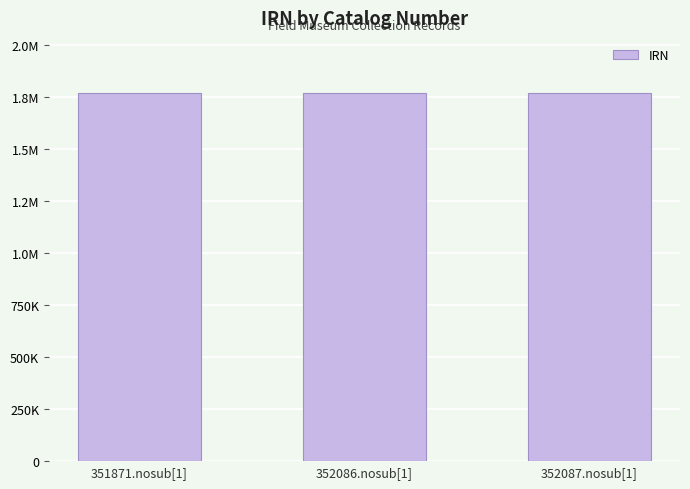

List the labels in order of value, largest first.

351871.nosub[1], 352086.nosub[1], 352087.nosub[1]